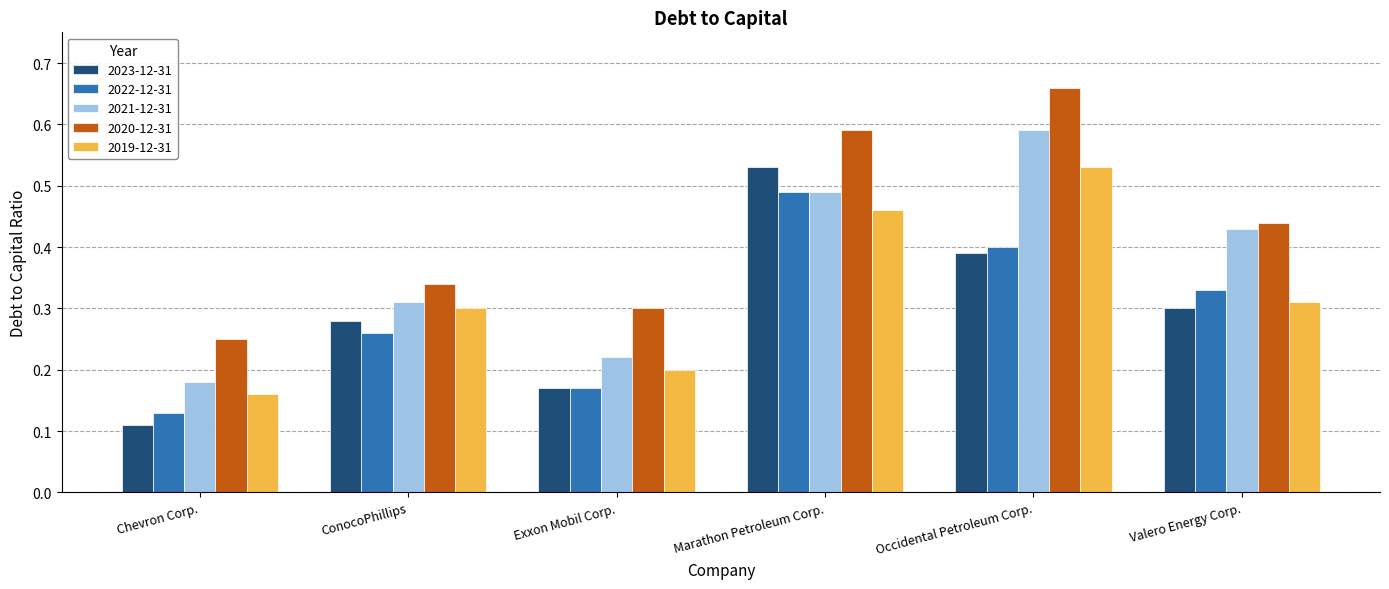

Which category has the highest value across all series?

Occidental Petroleum Corp.